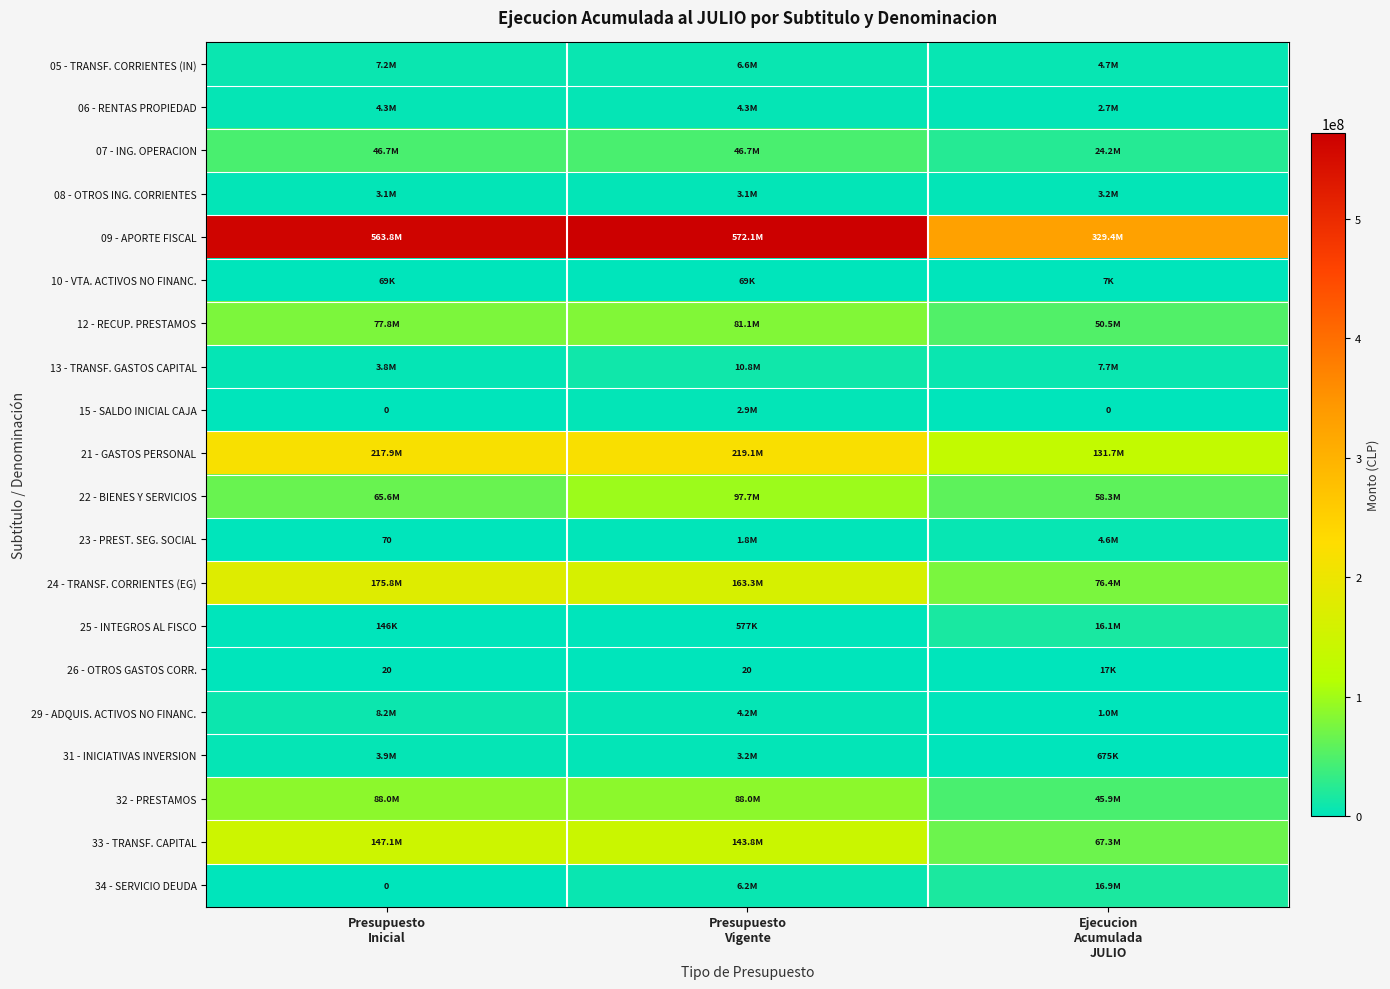

What is the difference between the maximum and minimum values in the 13 - TRANSF. GASTOS CAPITAL series?

7006544